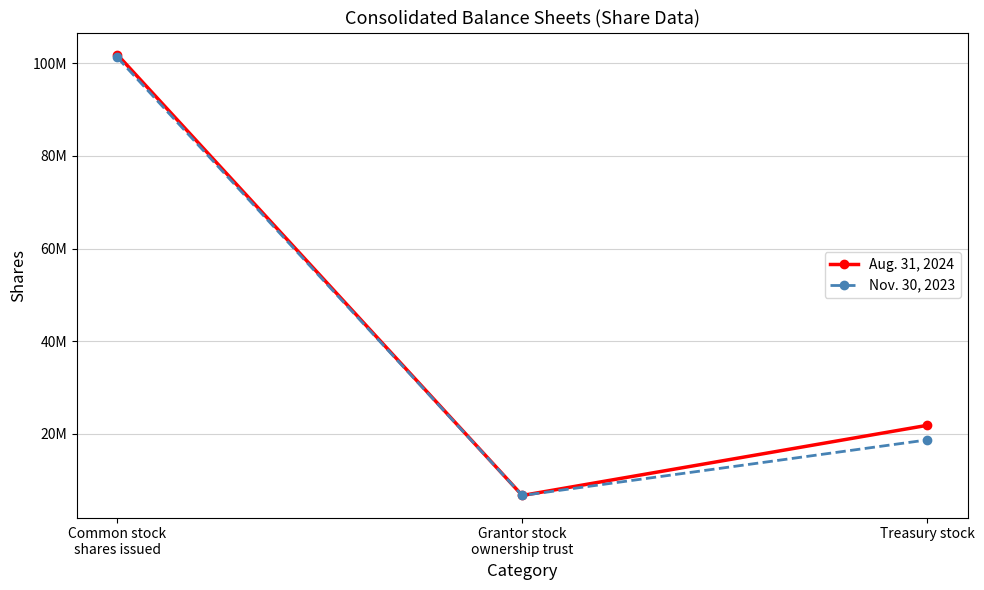

Which label corresponds to the smallest value in the chart?

Grantor stock
ownership trust